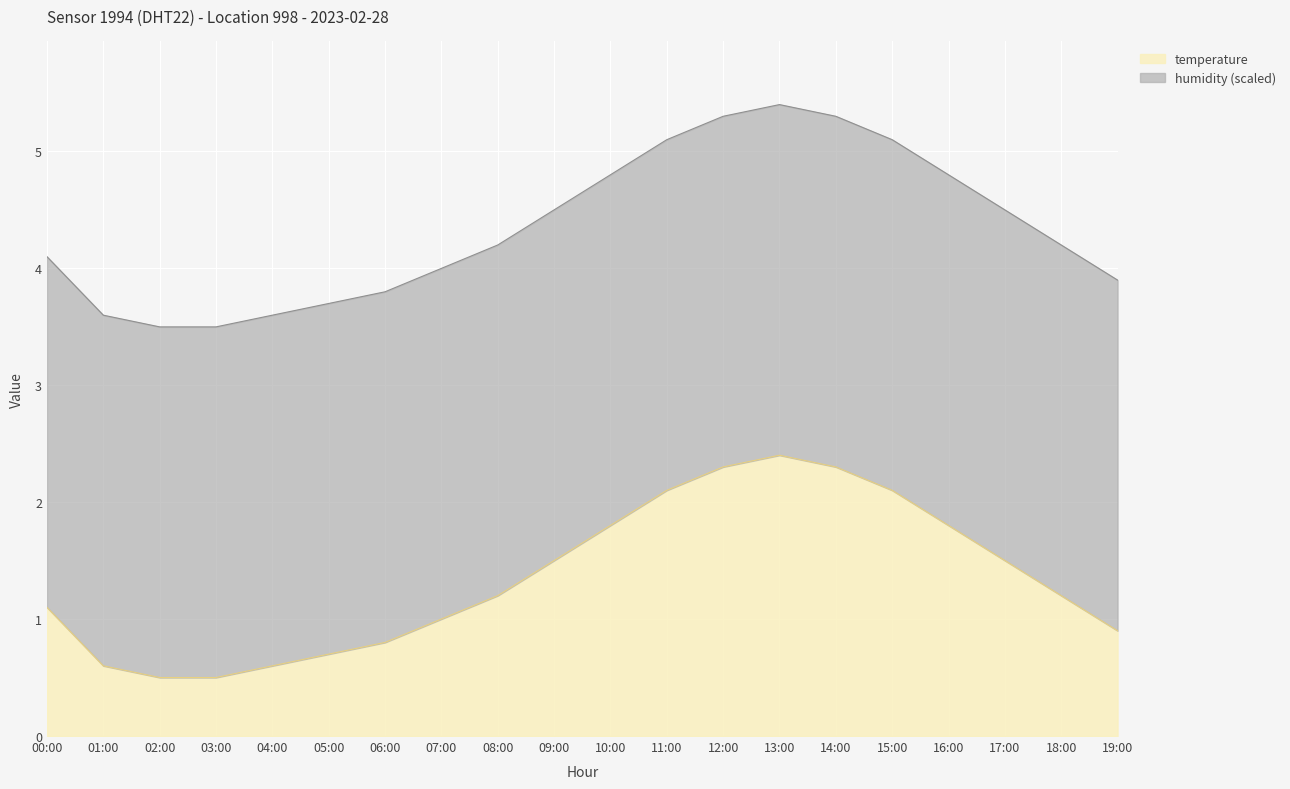

What is the change in value from 05:00 to 19:00?

+0.2